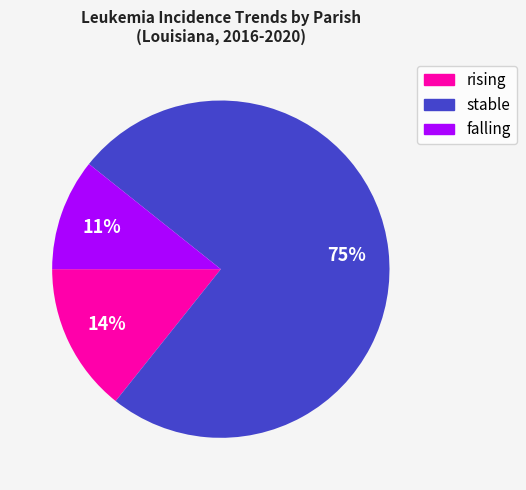

Is the sum of stable and rising greater than half?

Yes